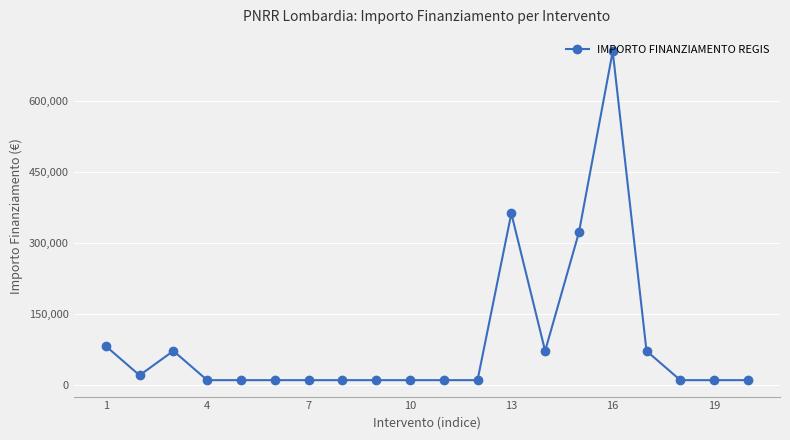

What is the difference between the second highest and minimum values?

352030.8